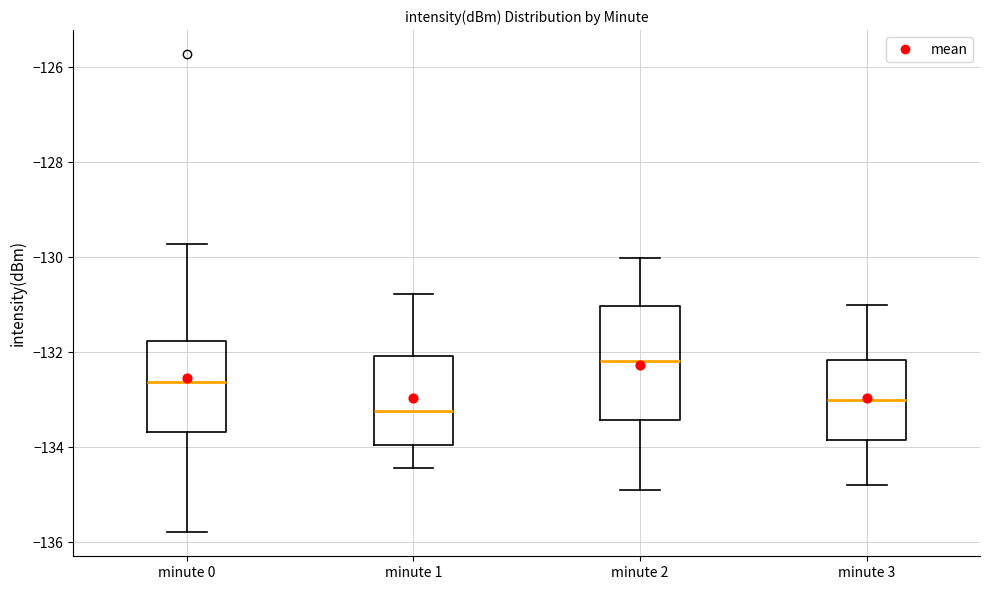

Comparing the boxes themselves (not the whiskers), which one is the tallest?

minute 2